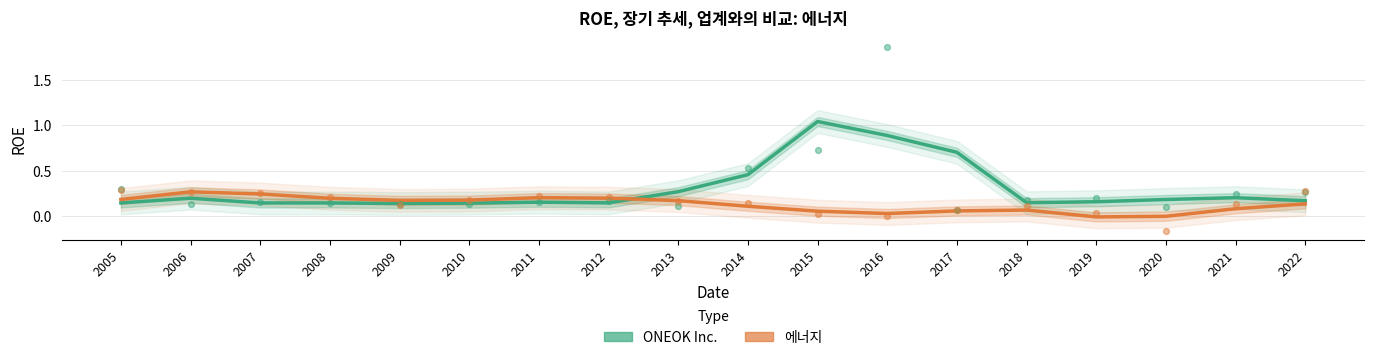

What is the total value across all series at 2017?

0.8